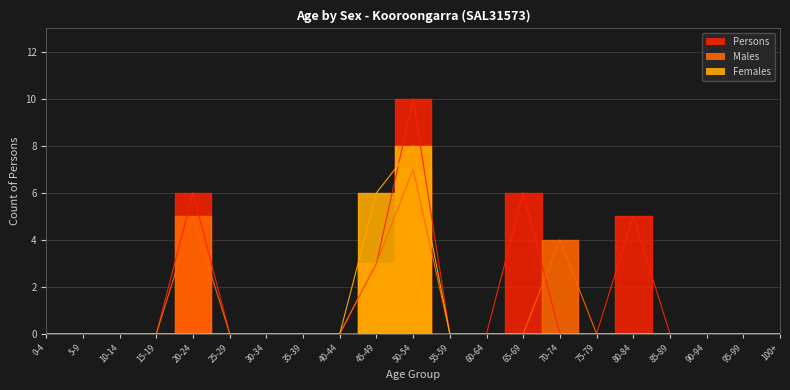

Where do Males and Persons first cross each other?

65-69 and 70-74